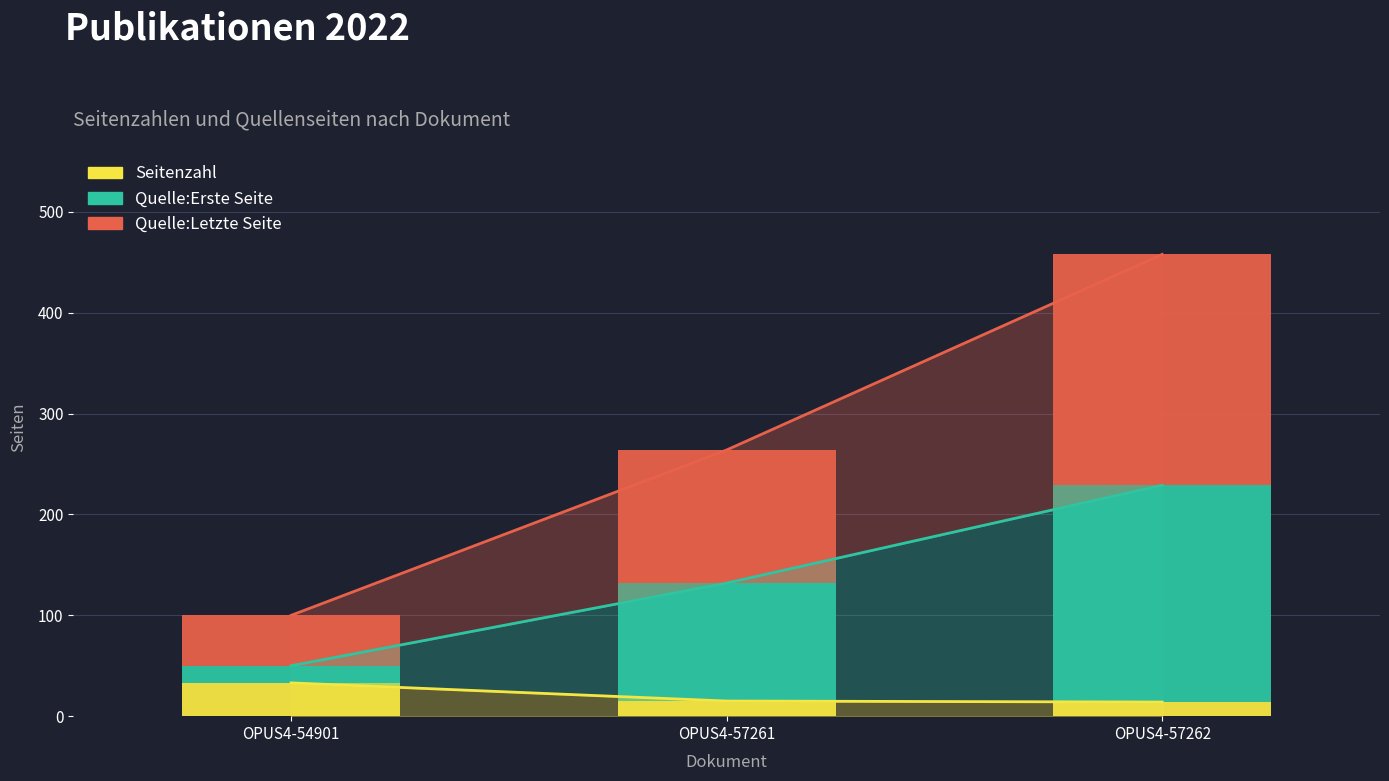

Reading left to right, transcribe all the data shown in this chart.

Seitenzahl: 33	15	14
Quelle:Erste Seite: 17	117	215
Quelle:Letzte Seite: 50	132	229